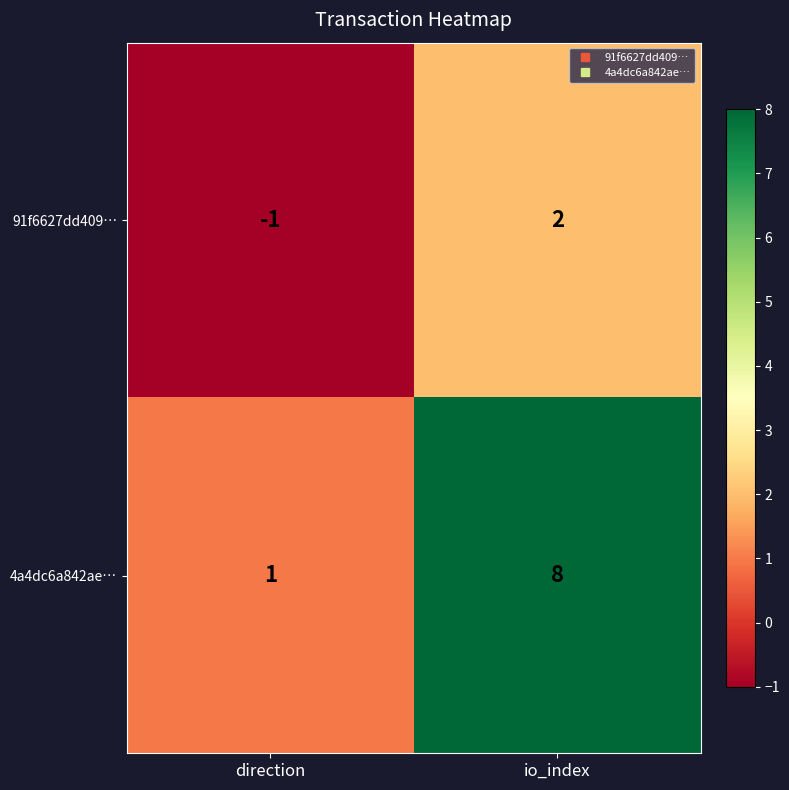

What is the greatest value displayed?

8